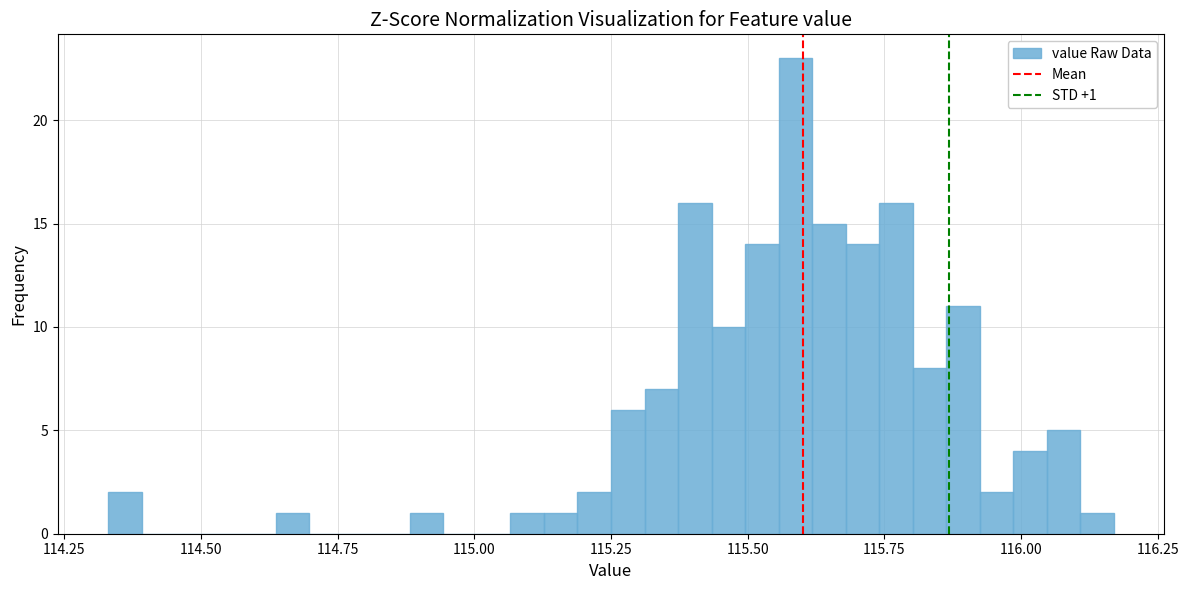

Around what value on the x-axis is the tallest bar? Give the approximate position of its centre, as read against the axis.

115.60